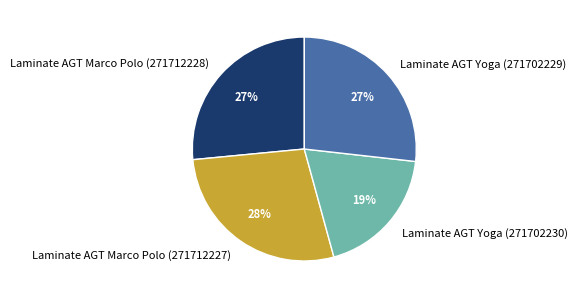

To the nearest percent, what is the difference between the Laminate AGT Yoga (271702230) and Laminate AGT Yoga (271702229) slice percentages?

8%